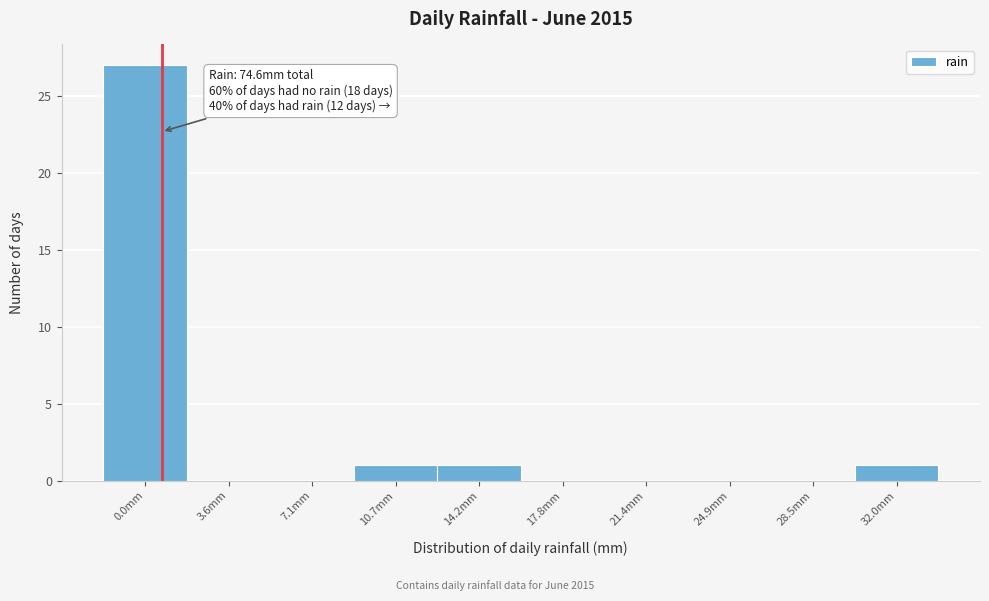

Reading left to right, extract all data points from this chart.

0.0mm=27	3.6mm=0	7.1mm=0	10.7mm=1	14.2mm=1	17.8mm=0	21.4mm=0	24.9mm=0	28.5mm=0	32.0mm=1